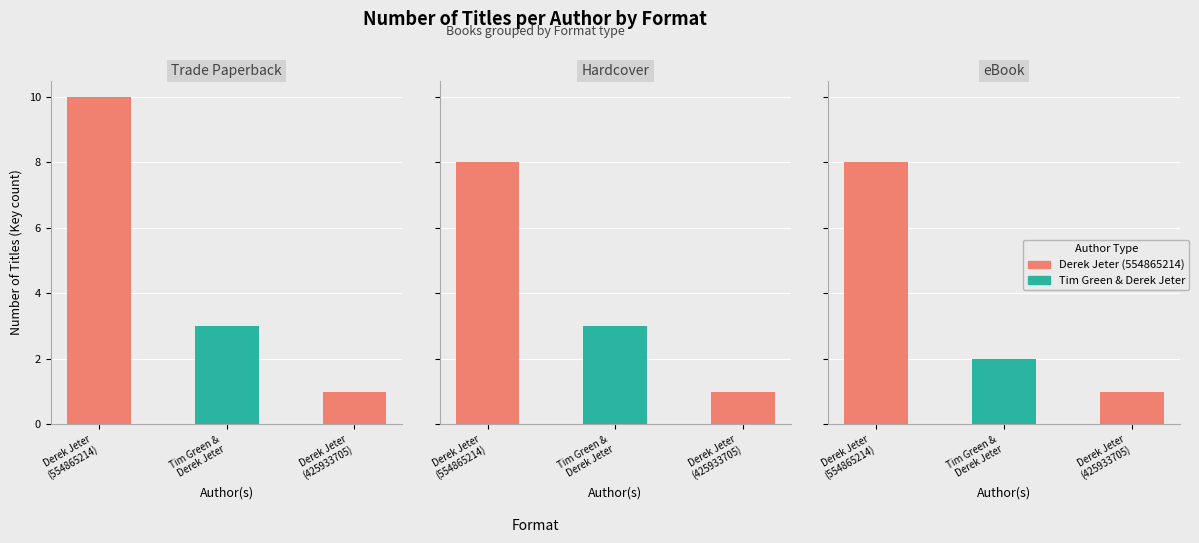

What is the label of the 3rd bar from the right?

Derek Jeter
(554865214)